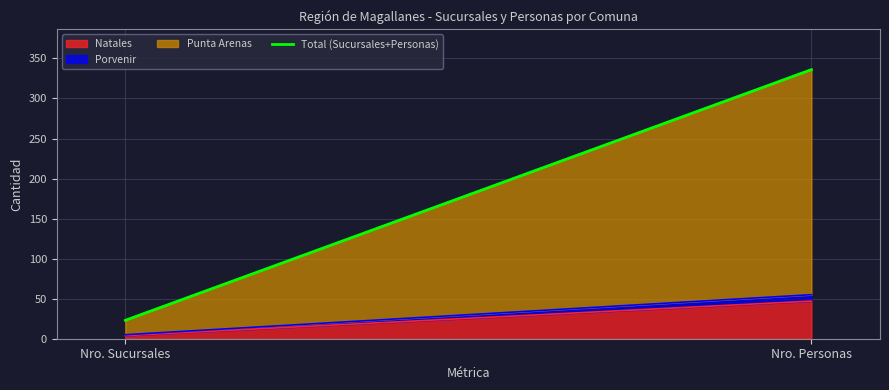

What is the ratio of the value at Nro. Sucursales to the value at Nro. Personas?

0.1